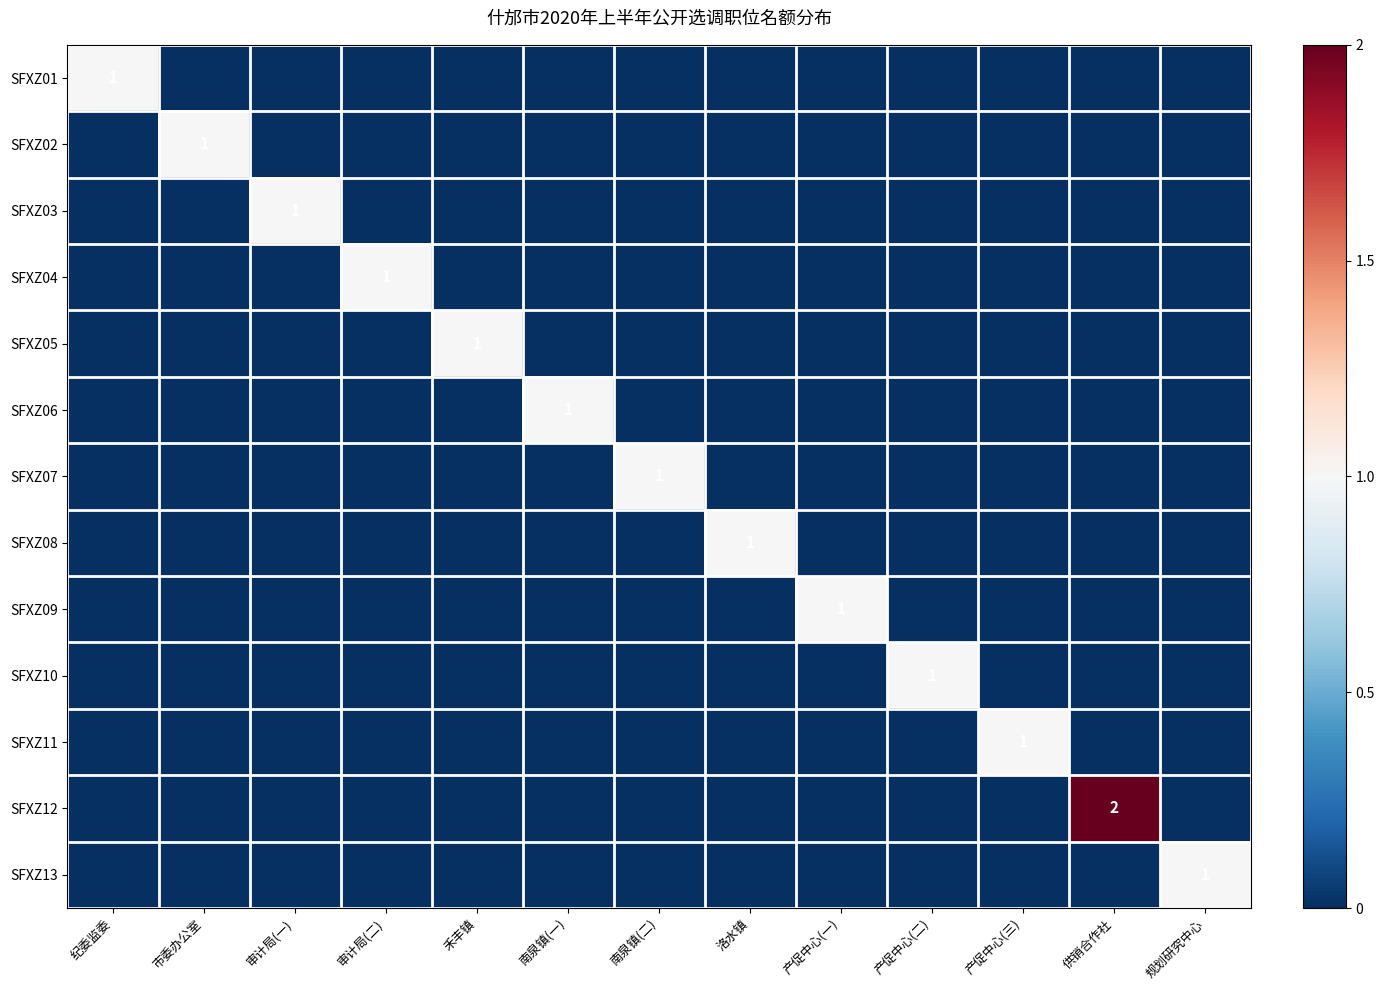

True or false: SFXZ05 has a value of 1 at 禾丰镇.

True